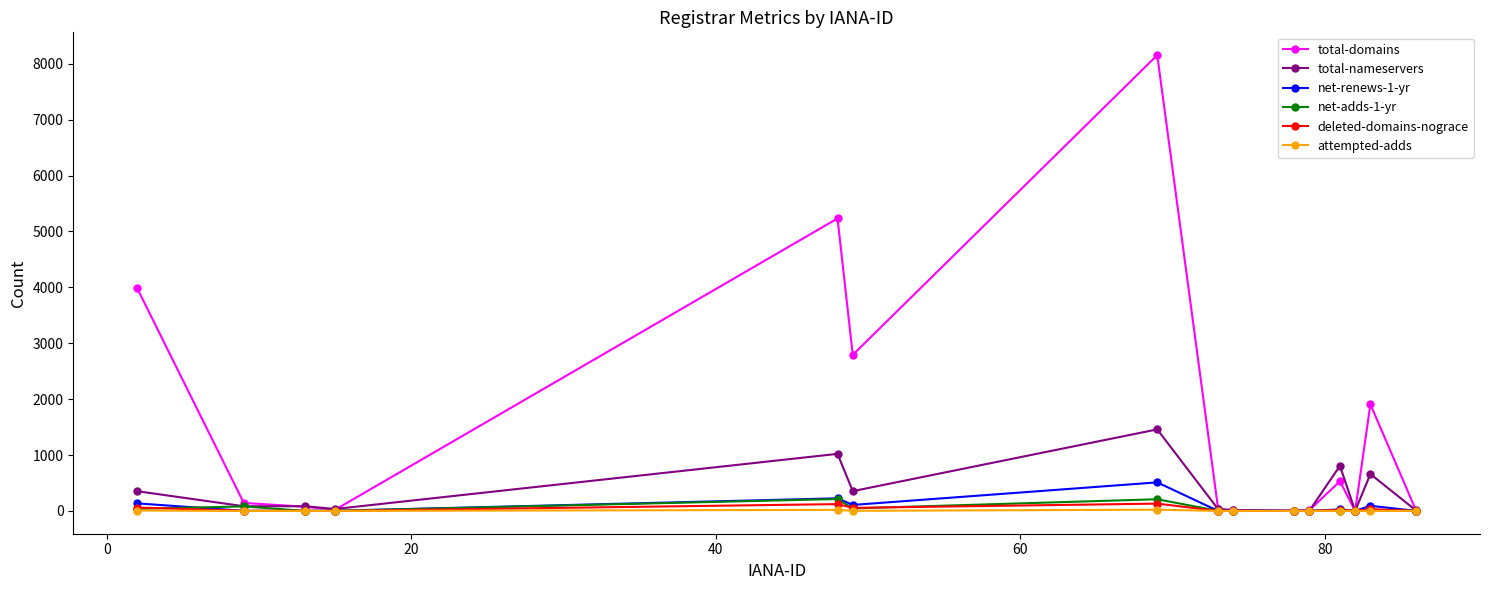

Does the chart have visible grid lines?

No